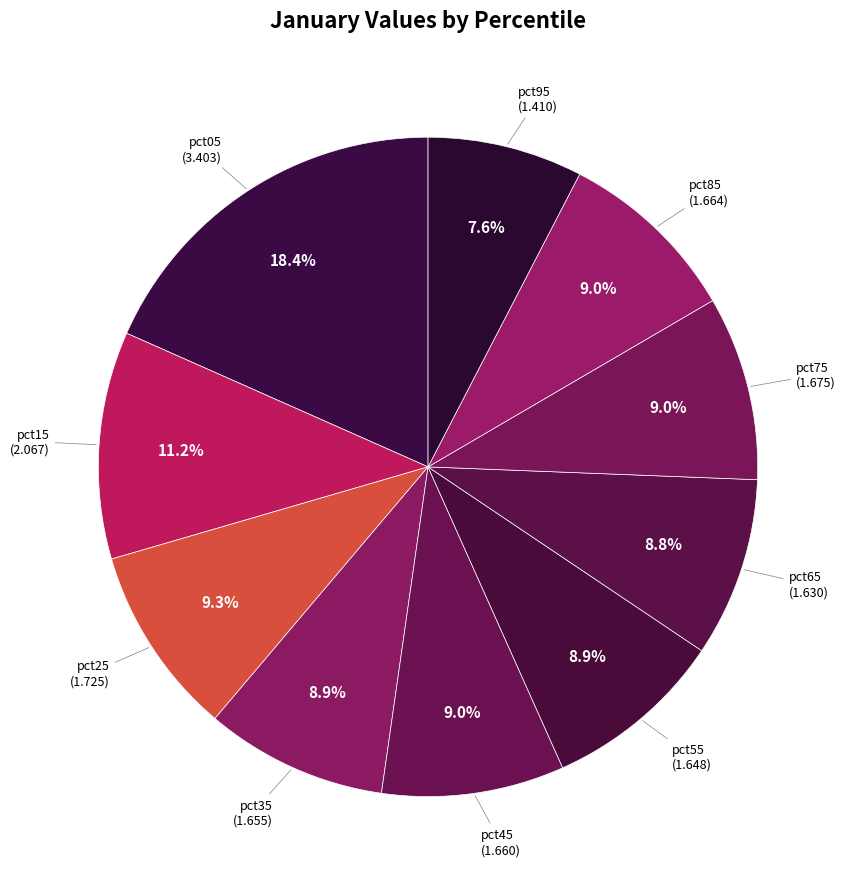

How many slices are in this pie chart?

10